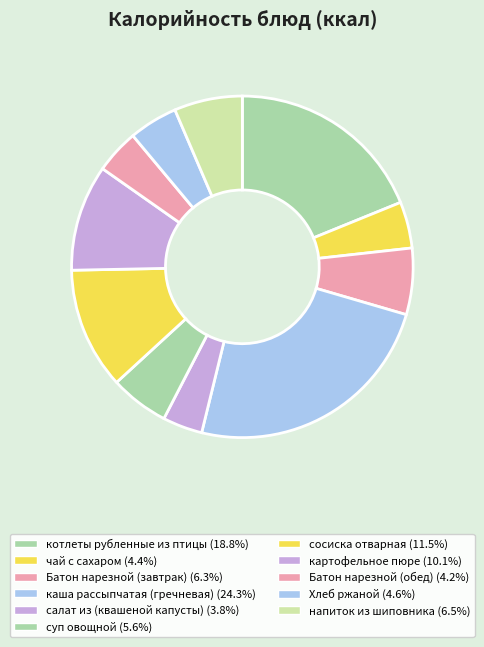

Is the sum of сосиска отварная and суп овощной greater than half?

No